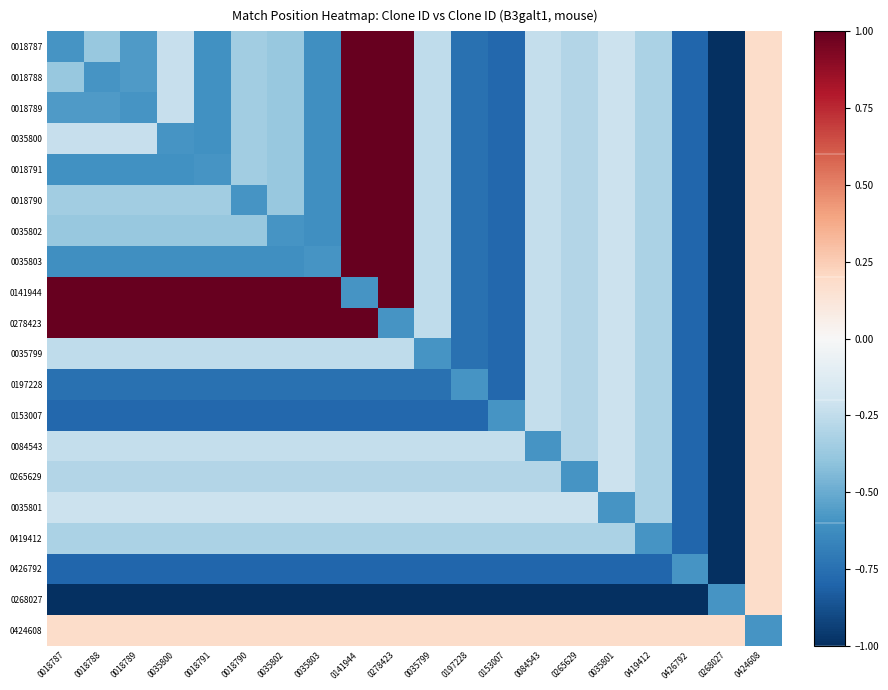

What is the spread (max minus min) of values at 0018790?

2.0